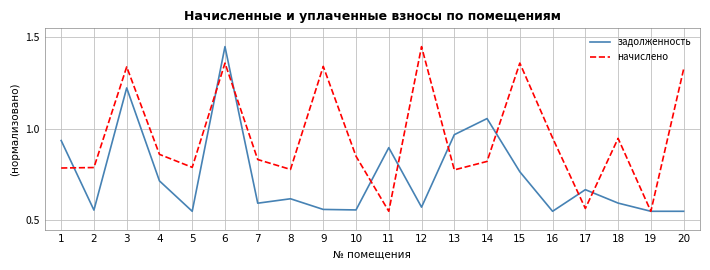

Which series changed the most between 8 and 12?

начислено